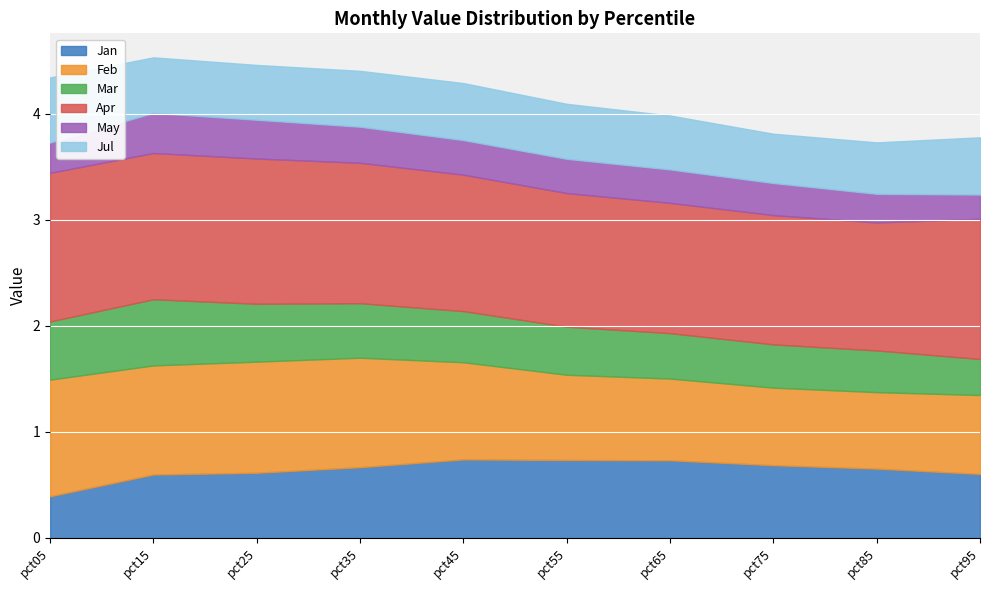

What are all the series names shown in the legend?

Jan, Feb, Mar, Apr, May, Jul